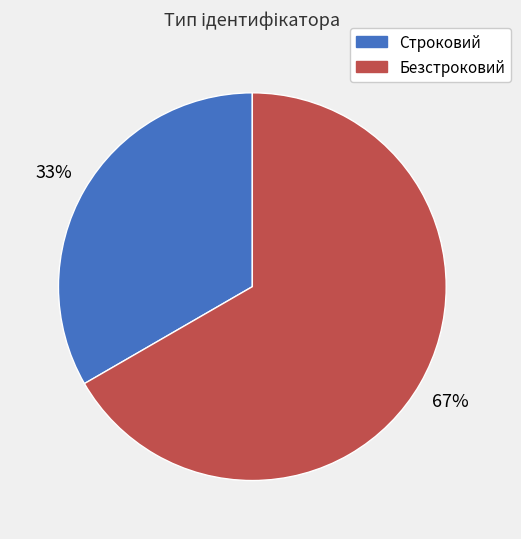

Approximately how many times larger is the value at Строковий compared to Безстроковий?

0.5